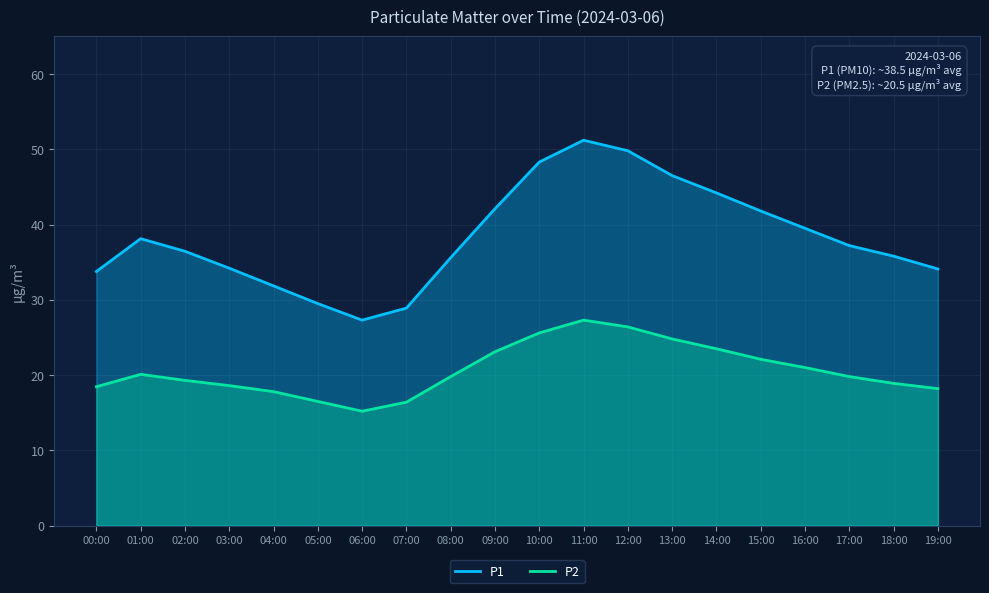

Between 00:00 and 05:00, which is larger?

00:00